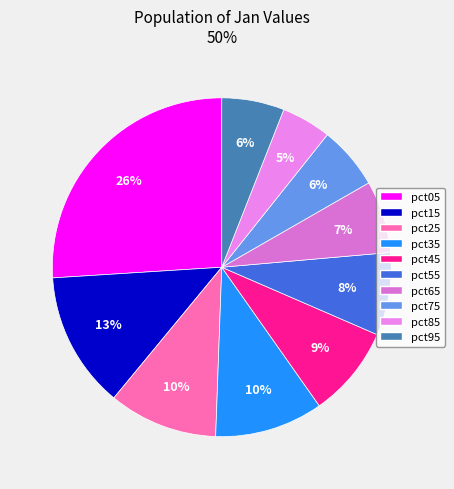

How many slices are in this pie chart?

10